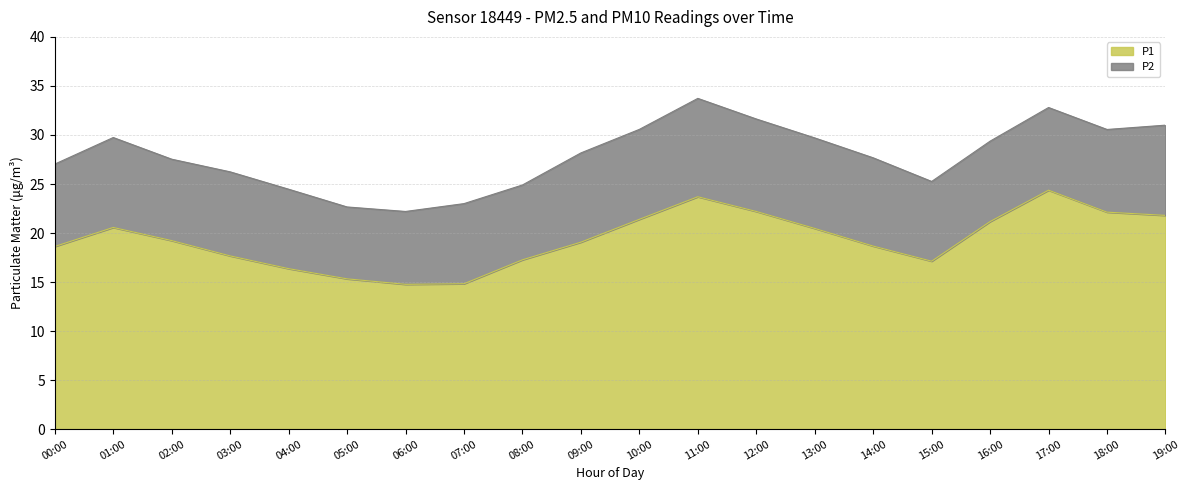

The value at 01:00 is 20.6. True or false?

True